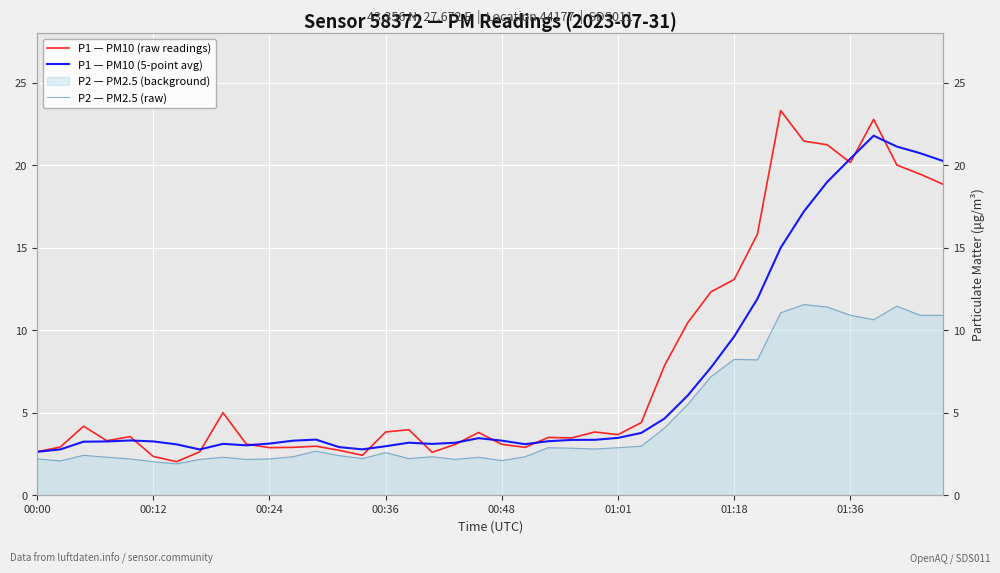

Rank the series by their average value, from highest to lowest.

P1 — PM10 (raw readings), P1 — PM10 (5-point avg), P2 — PM2.5 (raw)